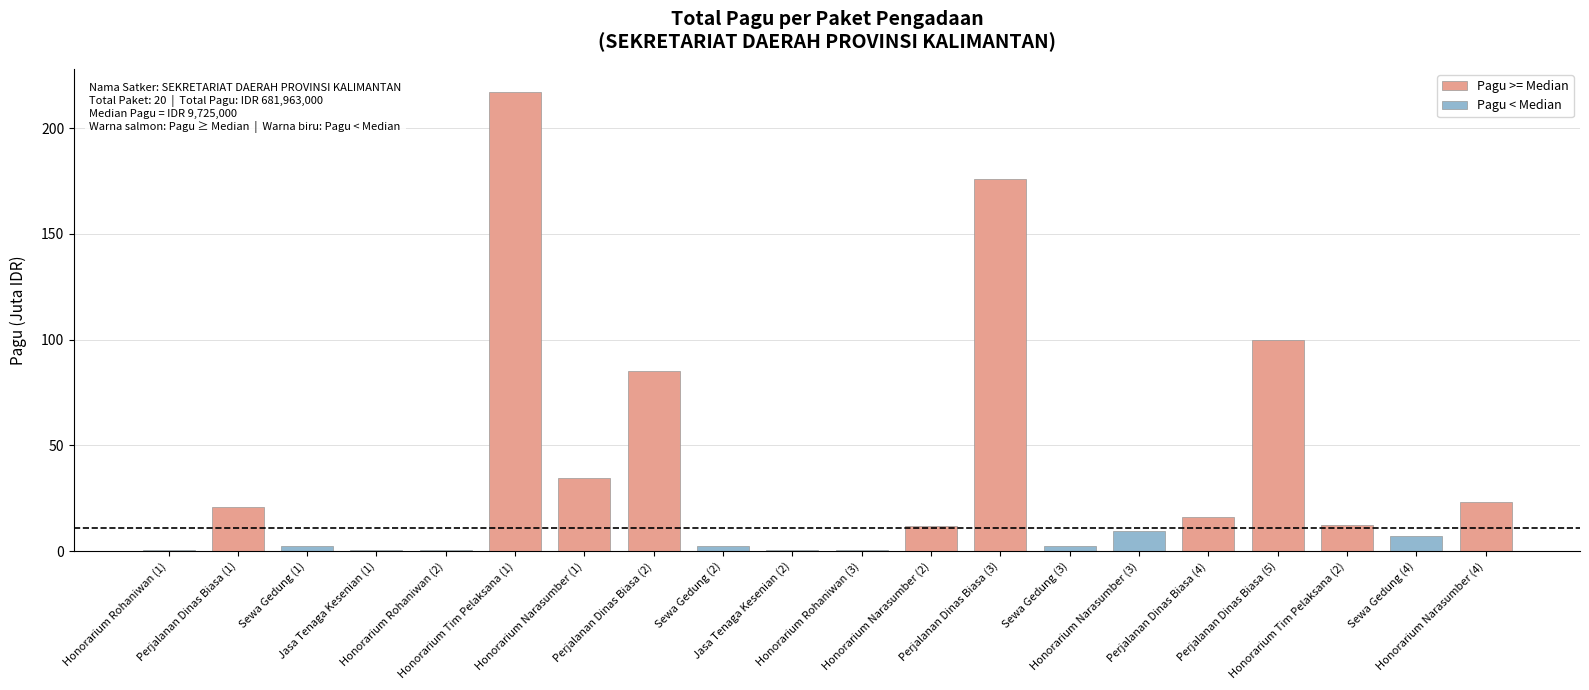

True or false: Pagu < Median has a value of 0.4 at Honorarium Rohaniwan (1).

True